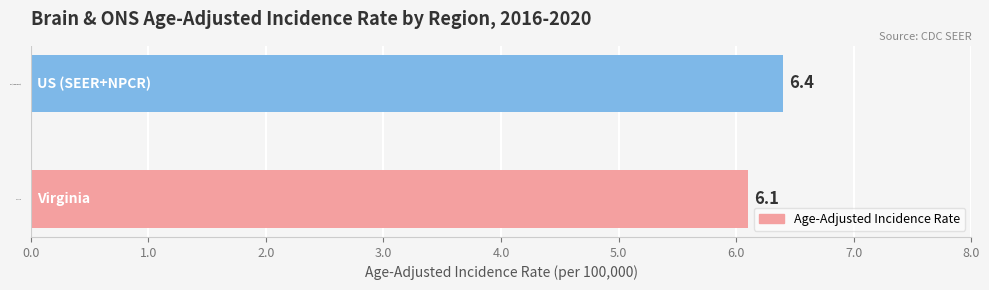

Which category has the highest value across all series?

US (SEER+NPCR)